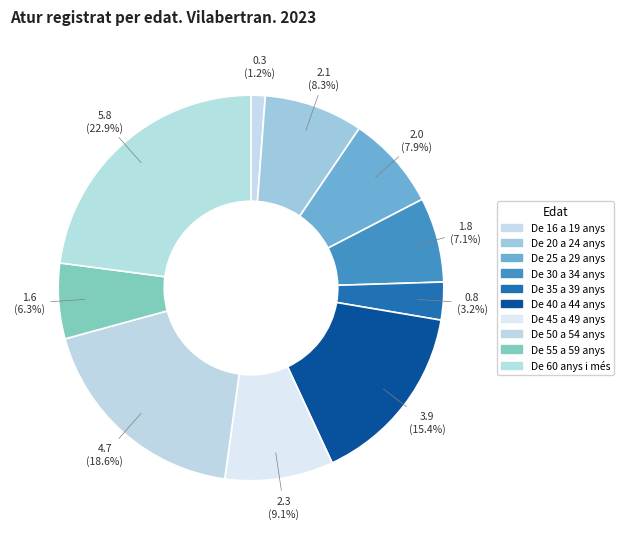

Combined, what portion of the pie is De 16 a 19 anys and De 55 a 59 anys?

7.5%